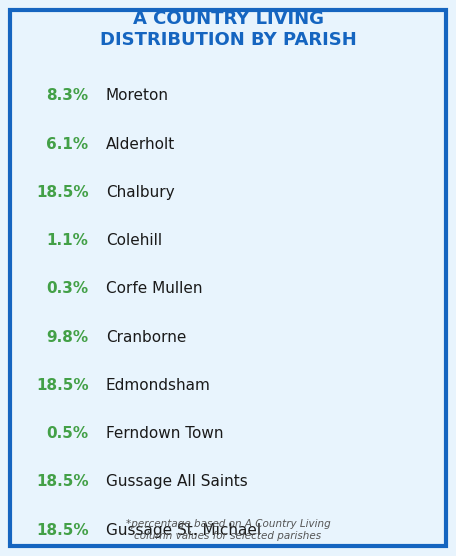

How many slices are in this pie chart?

10